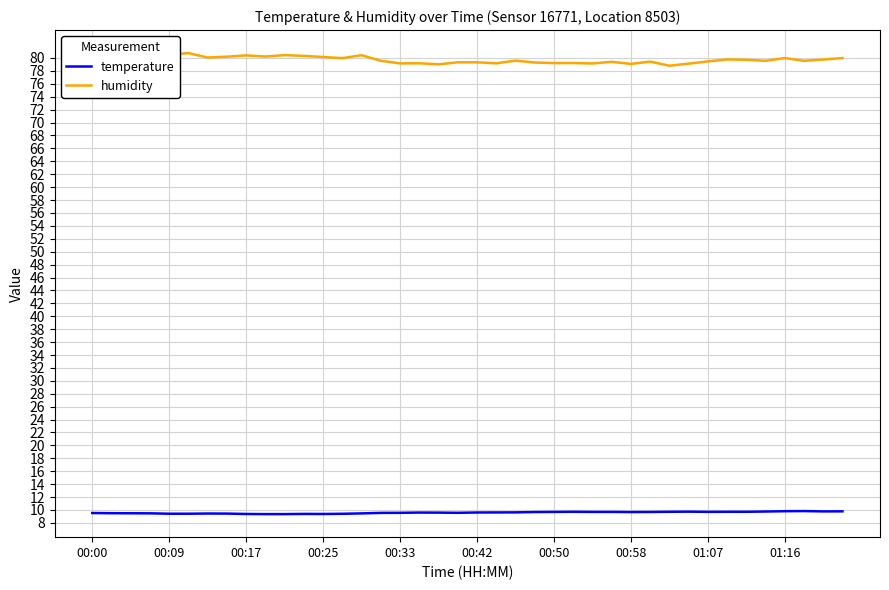

Which series has the largest total across all categories?

humidity